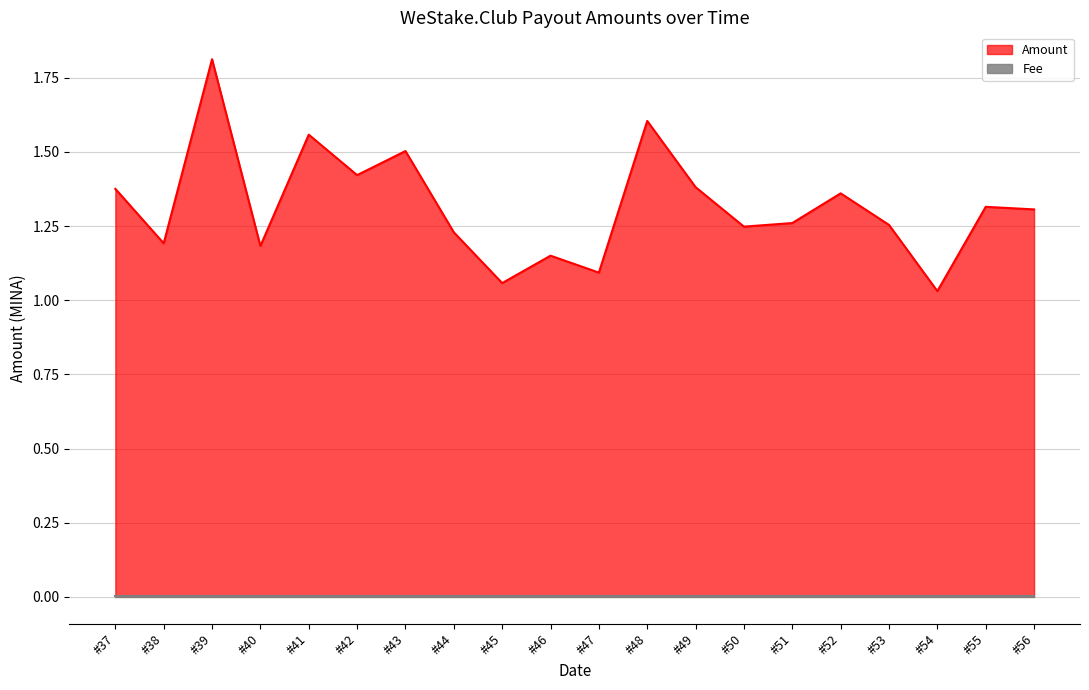

What is the change in value from #39 to #52?

-0.5